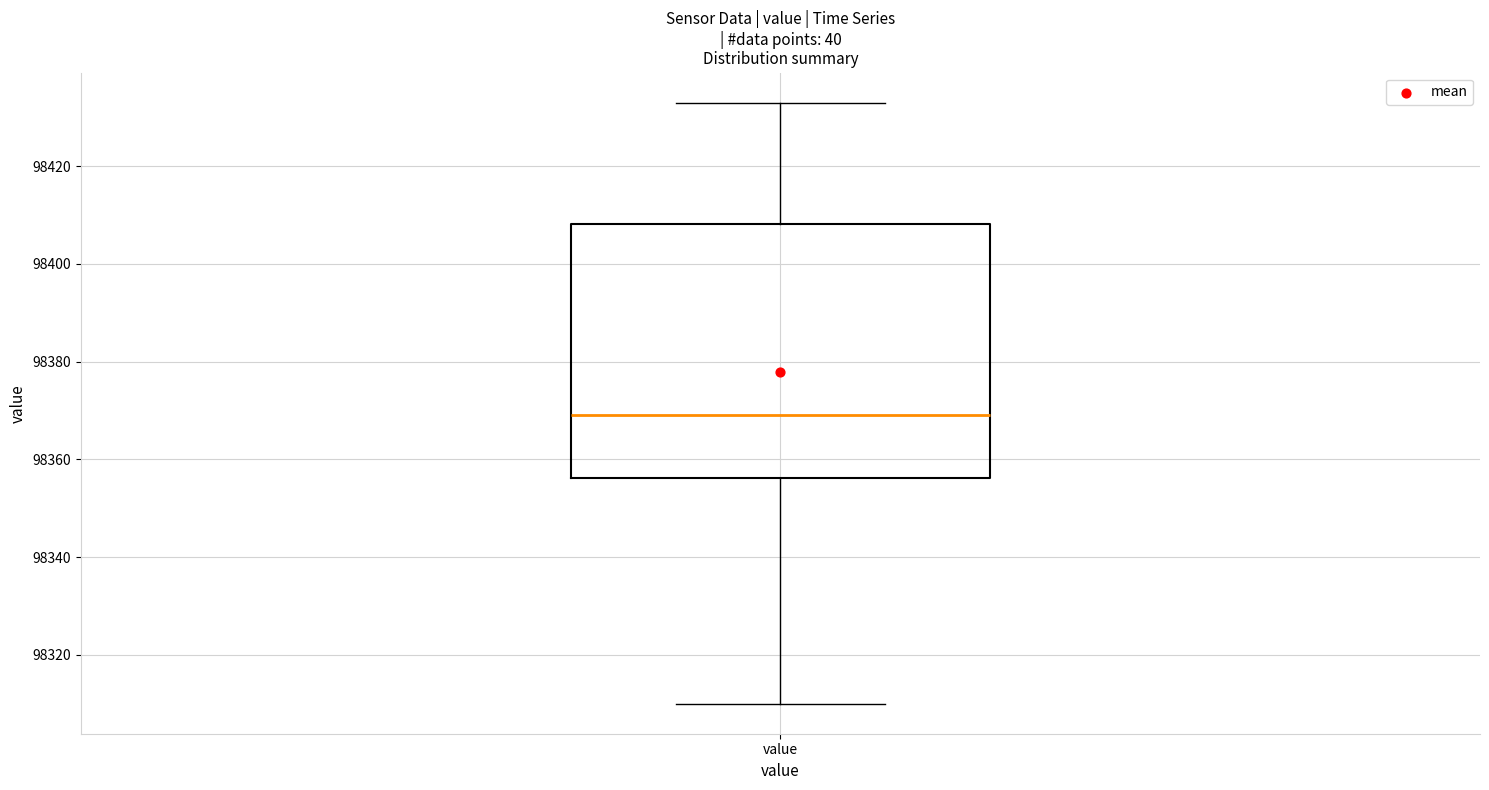

Read this box plot against the y-axis: the position of the median line, the range covered by the box, and the ends of both whiskers. The values are not printed on the chart, so give them approximately, as read against the axis.

median 98370, box 98356 to 98408, whiskers 98310 to 98434